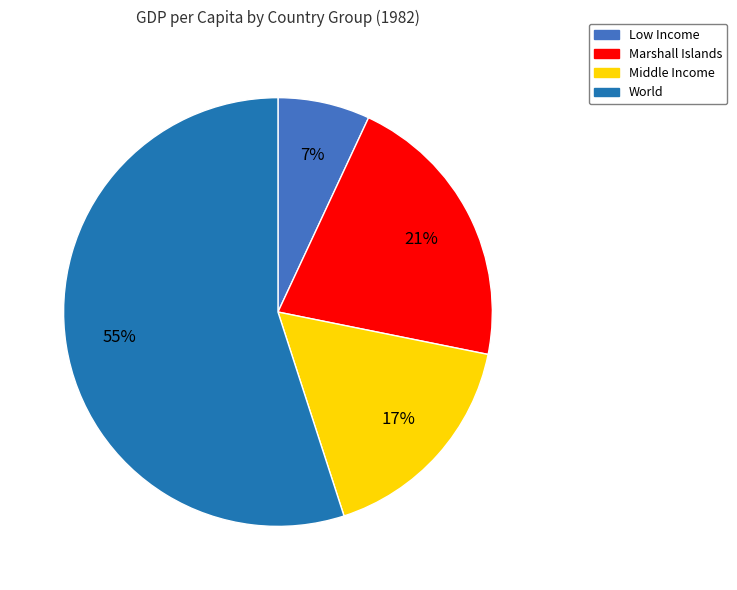

Is it true that Marshall Islands is 21% of the pie?

True